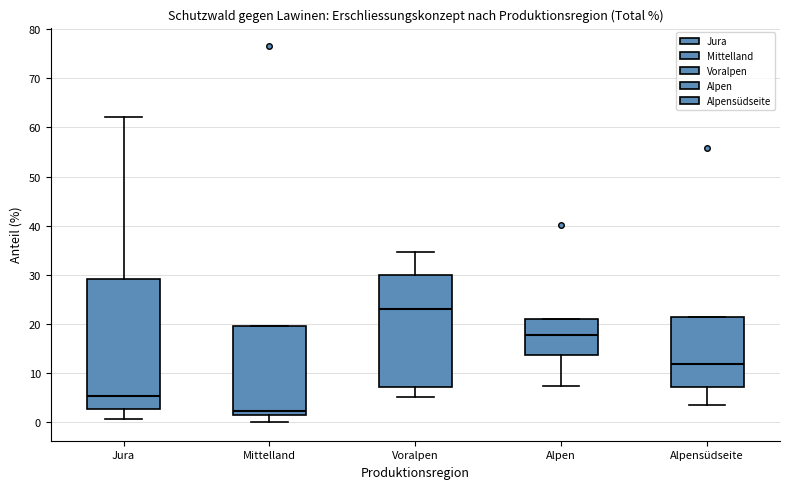

Reading left to right, read every box against the y-axis: the position of its median line, the range the box covers, and the ends of its whiskers. The values are not printed on the chart, so give them approximately, as read against the axis.

Jura: median 5, box 3 to 29, whiskers 1 to 62
Mittelland: median 2 (just above the box's lower edge), box 2 to 20, whiskers 0 to 20
Voralpen: median 23, box 7 to 30, whiskers 5 to 35
Alpen: median 18, box 14 to 21, whiskers 8 to 21
Alpensüdseite: median 12, box 7 to 22, whiskers 4 to 22